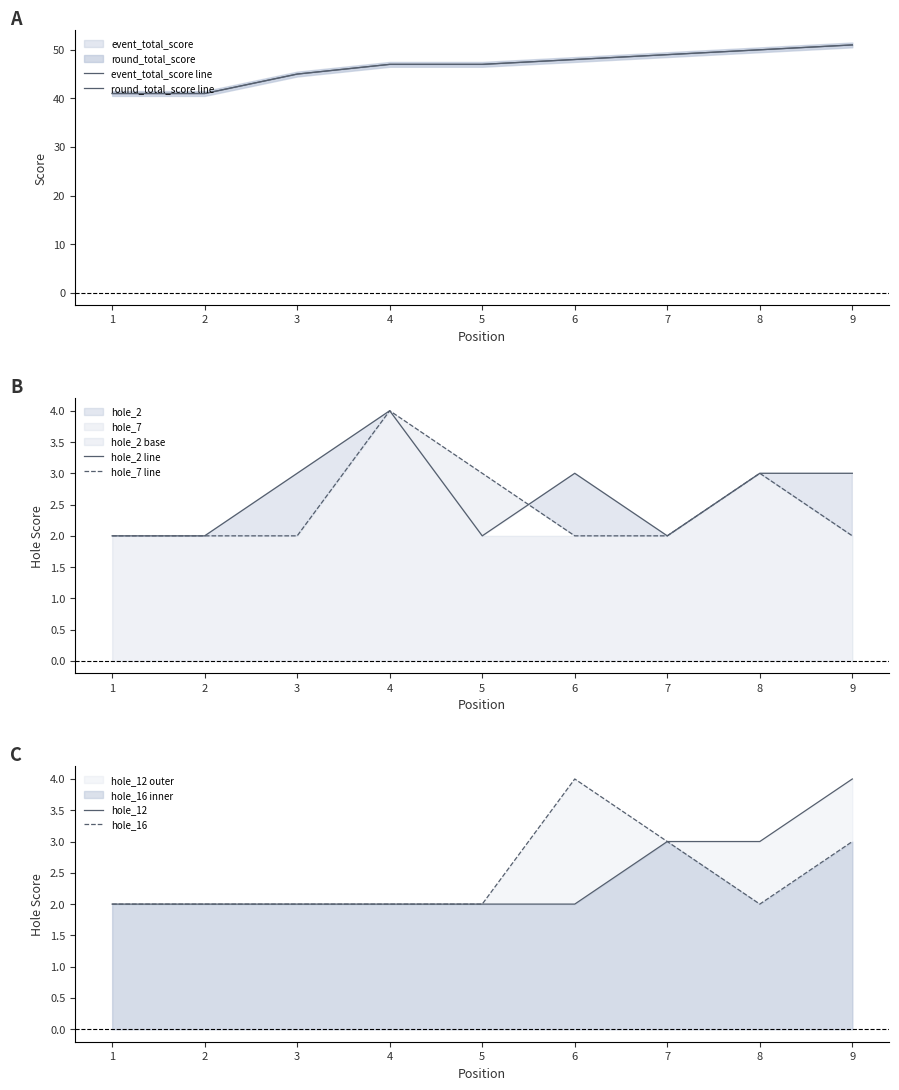

What is the average value of the hole_7 line series?

2